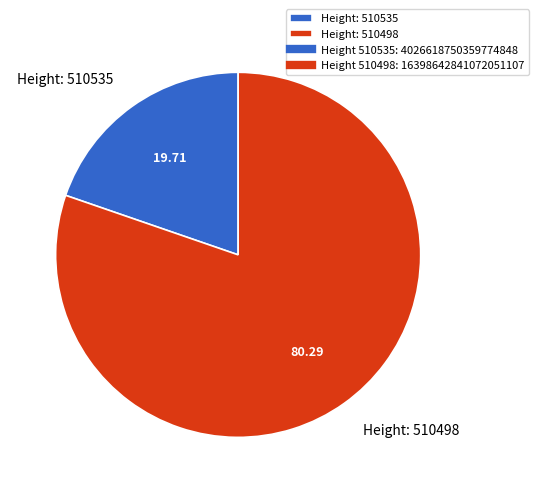

Rank the categories by value from lowest to highest.

Height: 510535, Height: 510498